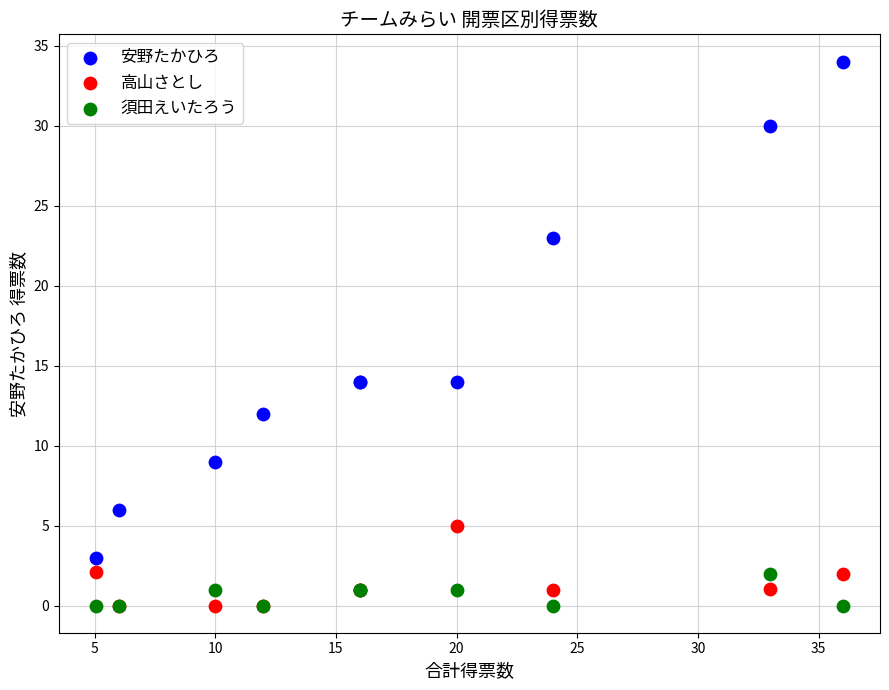

What are all the series names shown in the legend?

安野たかひろ, 高山さとし, 須田えいたろう